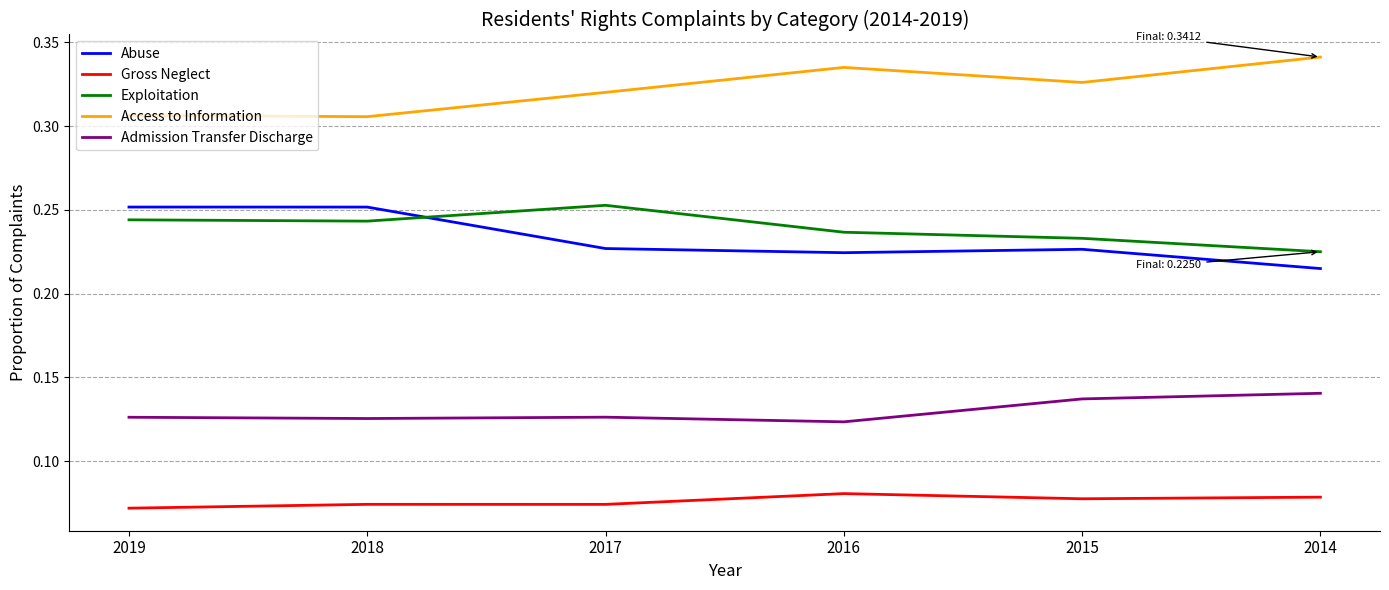

At which category does the chart reach its peak across all series?

2014